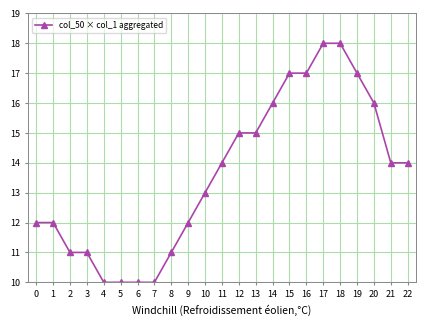

What value does the data have at 9?

12